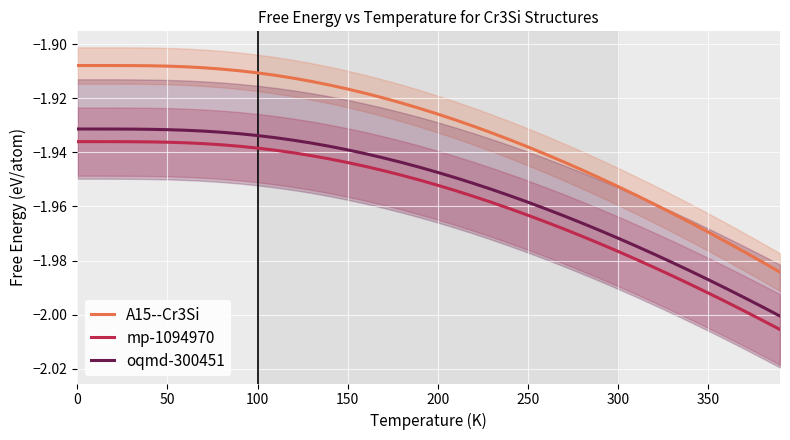

True or false: A15--Cr3Si and oqmd-300451 cross at least once.

False